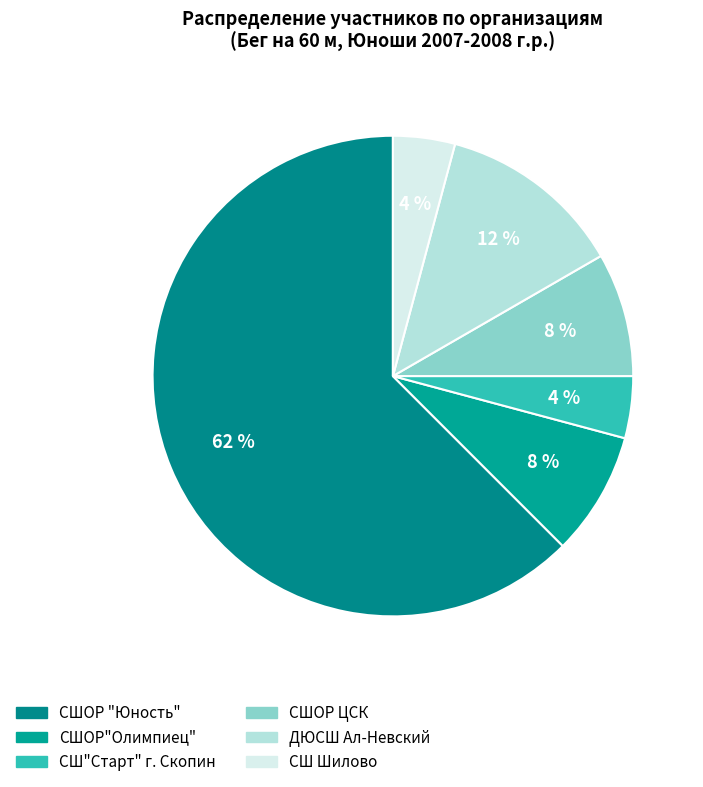

Which slice is the largest?

СШОР "Юность"